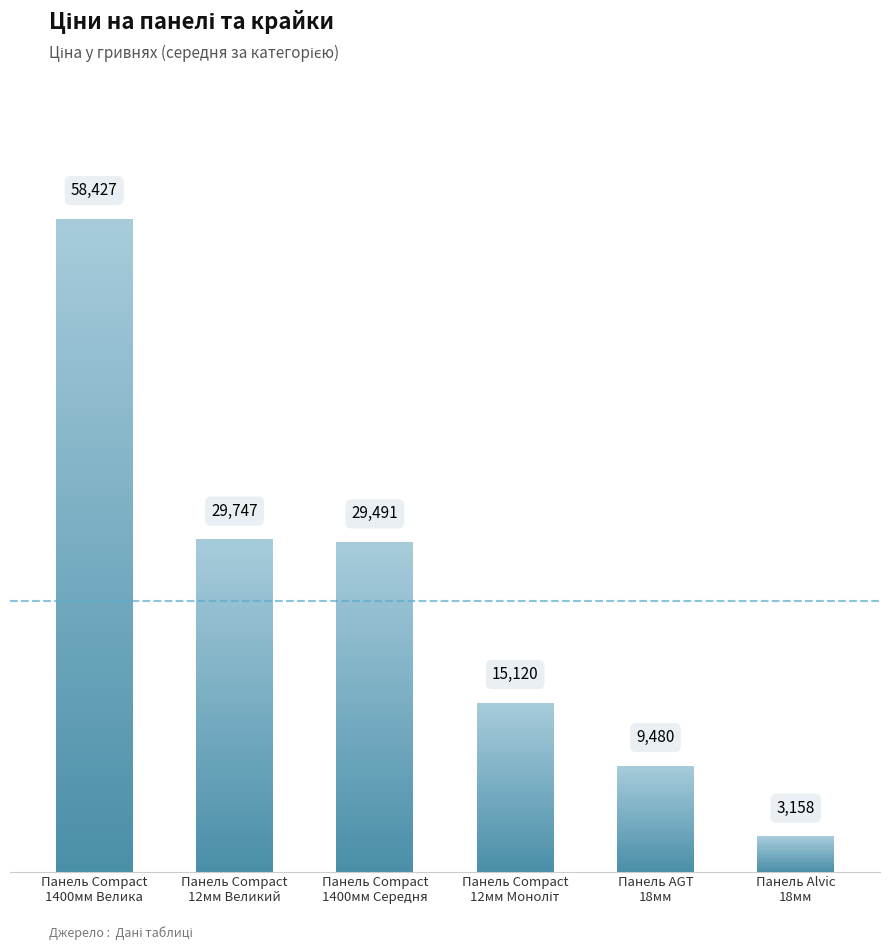

What is the label of the 5th bar from the right?

Панель Compact
12мм Великий